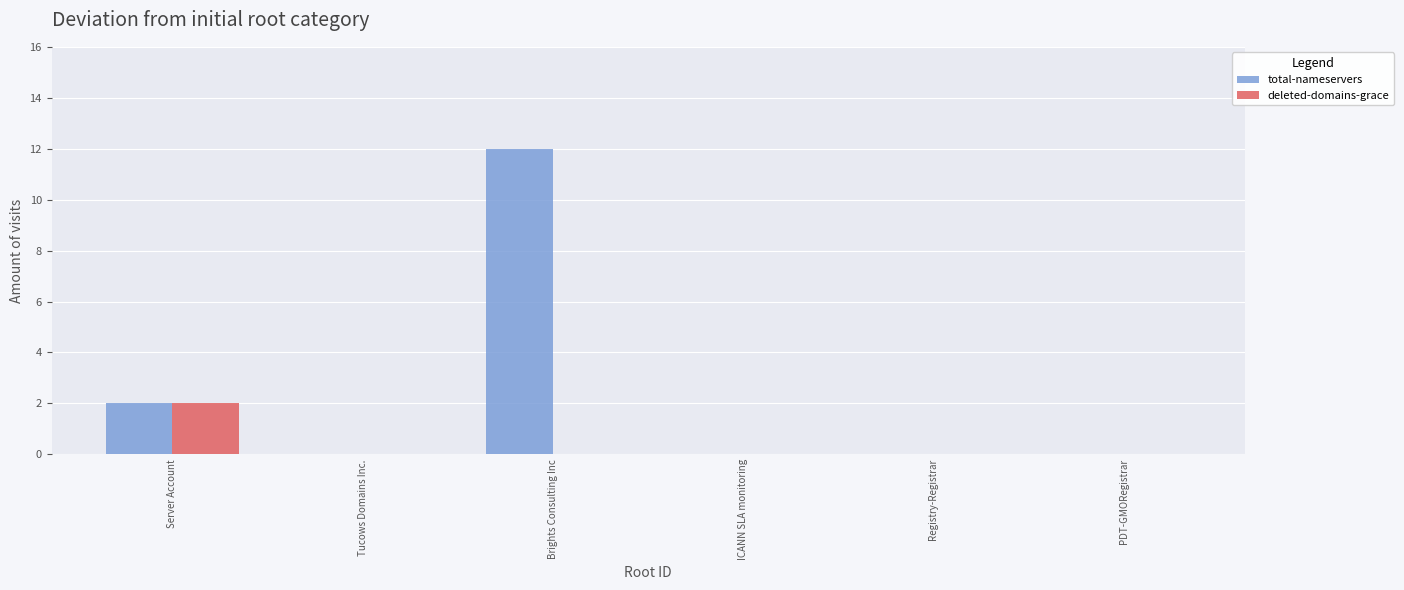

What is the total value across all series at Server Account?

4